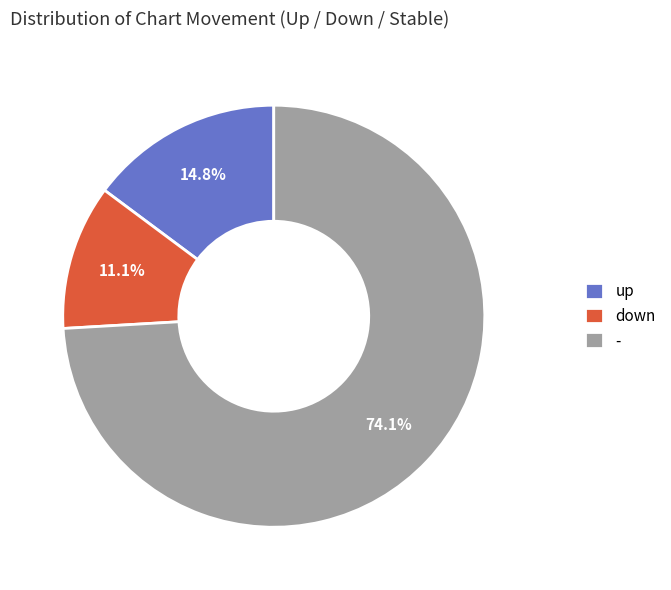

What percentage is the down slice, to the nearest percent?

11%